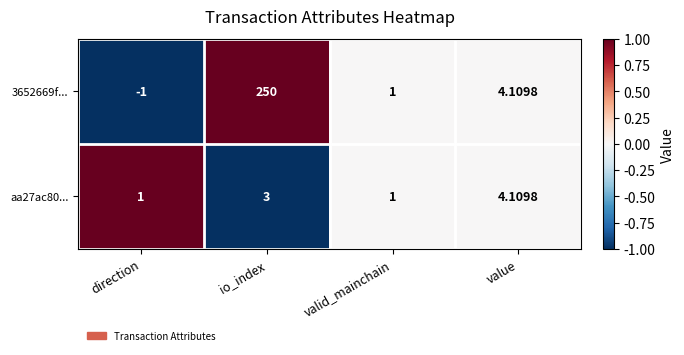

Which series has the widest spread of values?

3652669f...